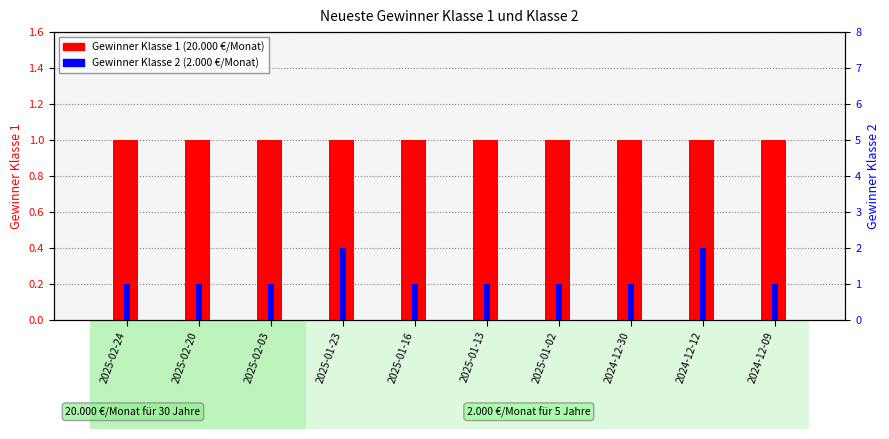

What is the average value of the Gewinner Klasse 1 series?

1